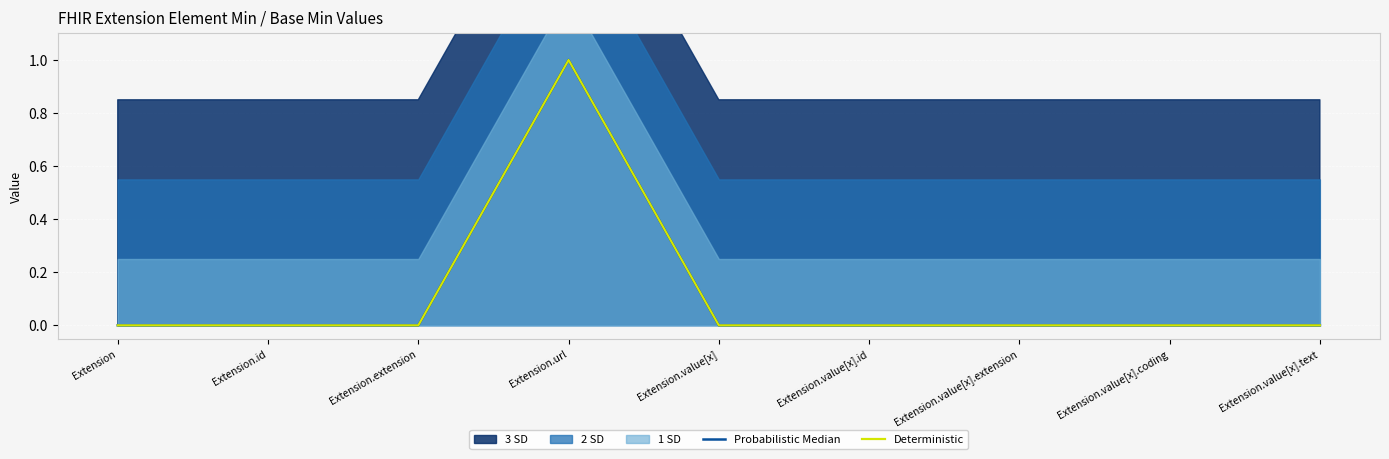

Which category has the lowest value across all series?

Extension